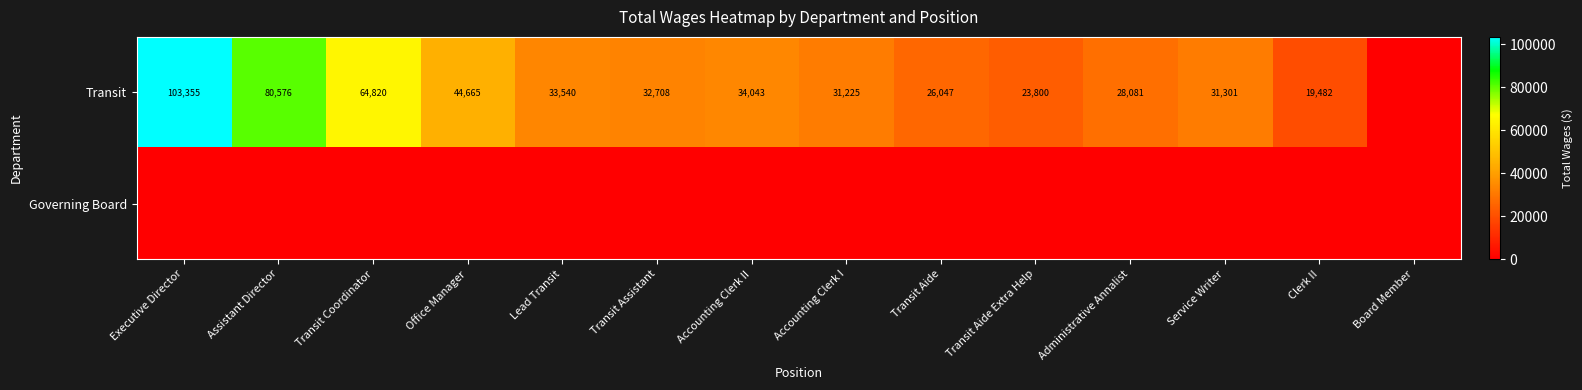

At which category is the sum across all series the highest?

Executive Director